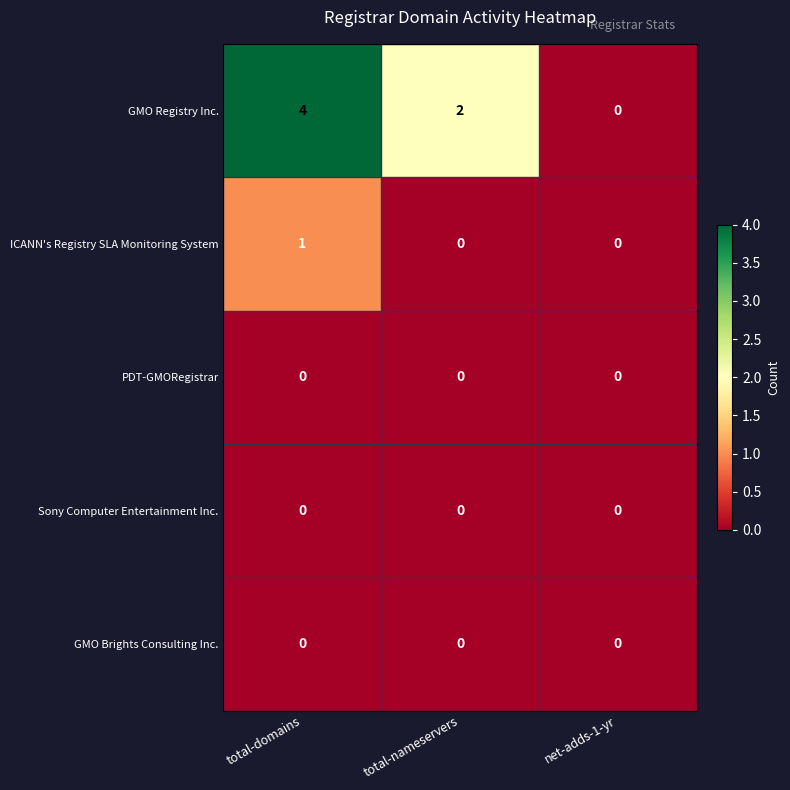

Is it true that GMO Registry Inc. equals 7 at total-domains?

False